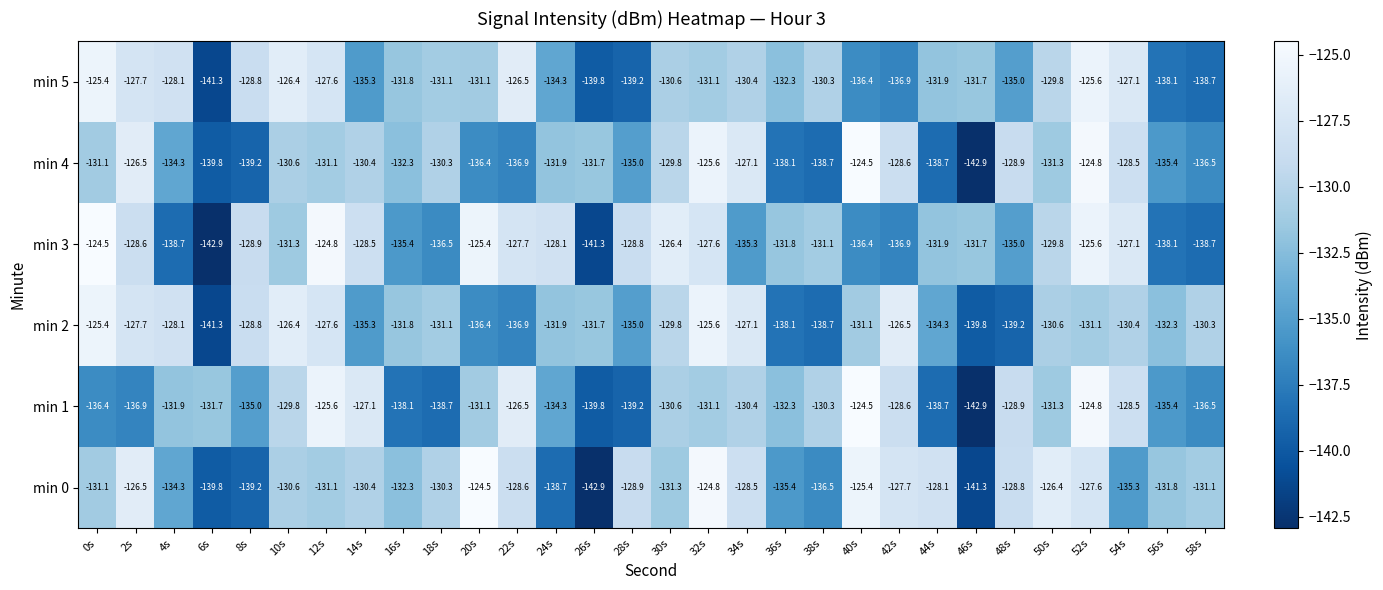

What is the greatest value displayed?

-124.5